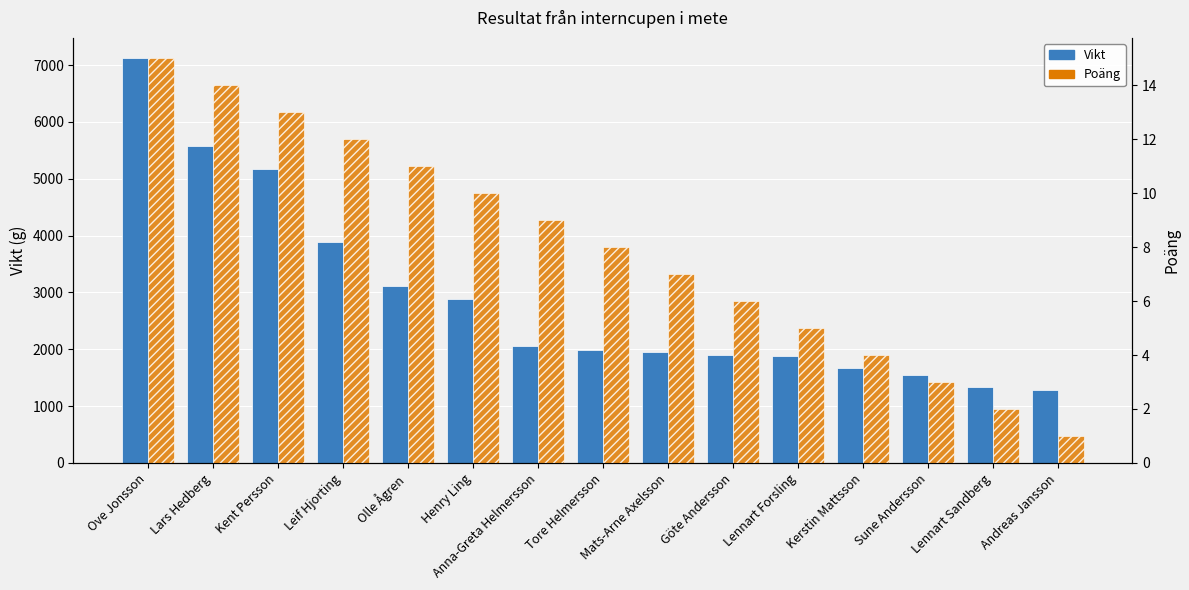

What is the highest value of the Vikt series?

7121